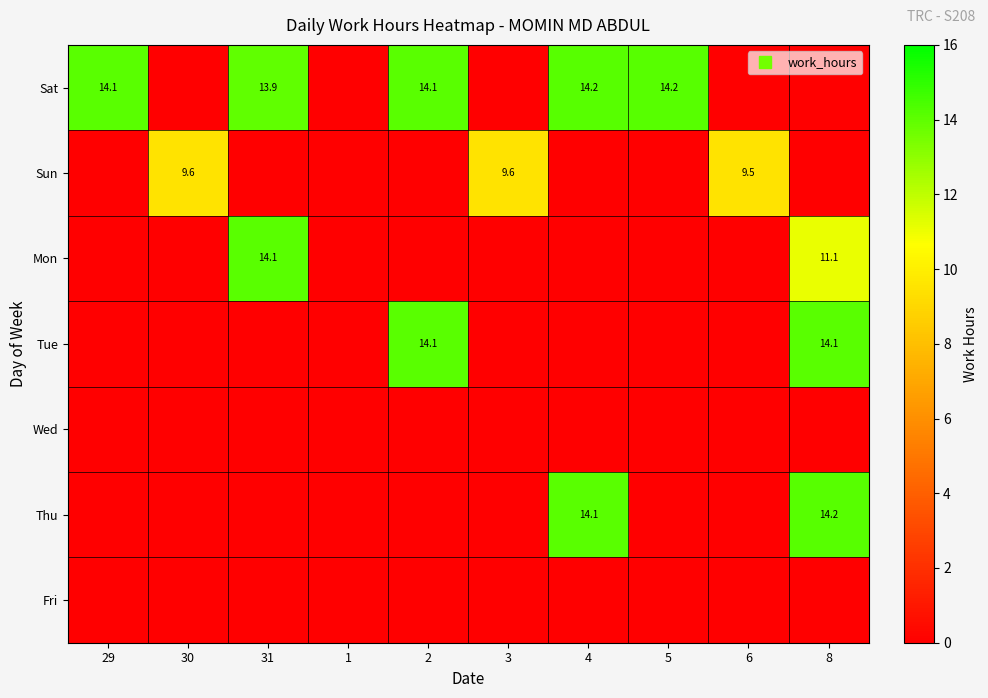

List the labels in order of Sun value, largest first.

3, 30, 6, 29, 31, 1, 2, 4, 5, 8